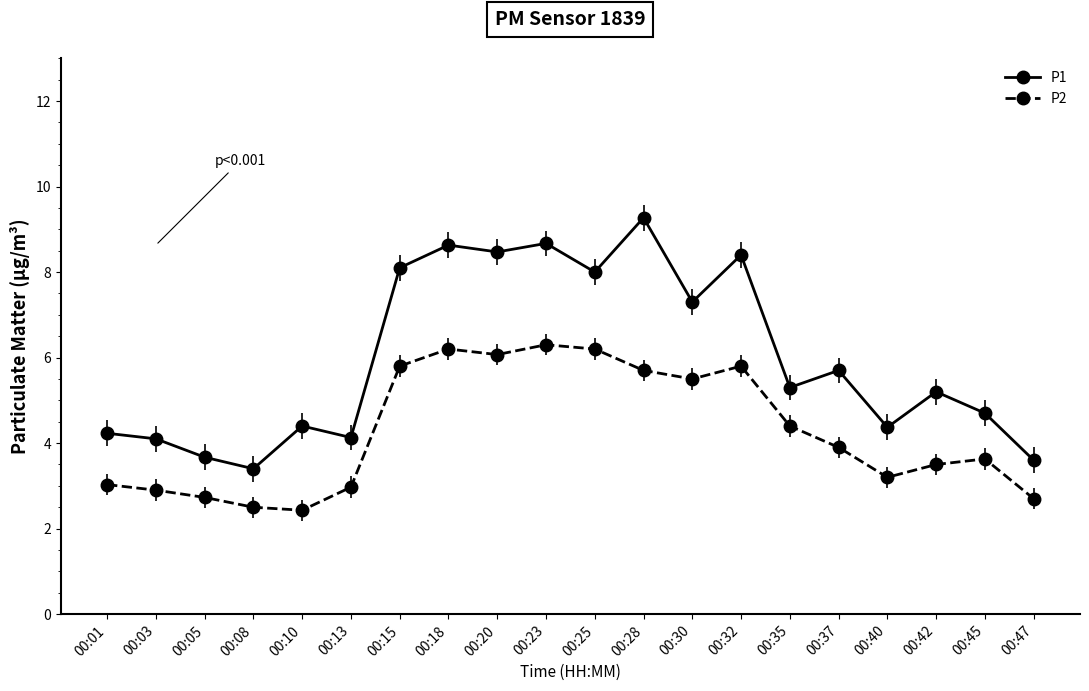

What are all the series names shown in the legend?

P1, P2